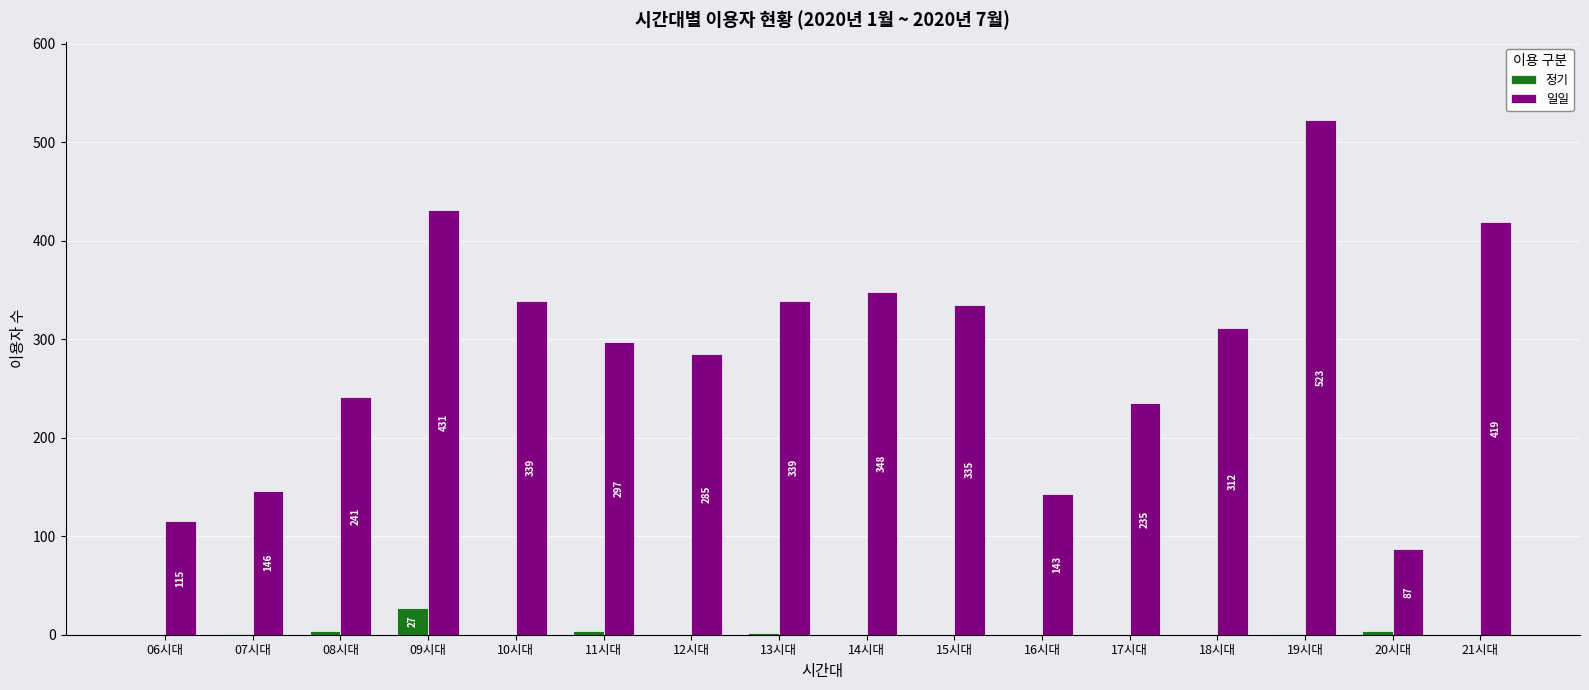

How many groups of bars are there?

16